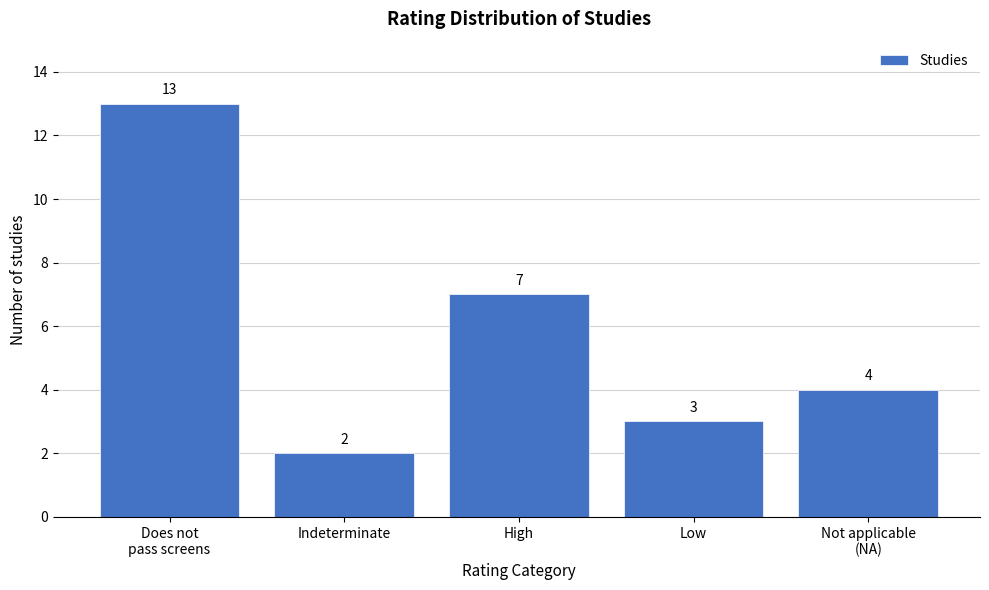

Reading left to right, extract all data points from this chart.

13	2	7	3	4